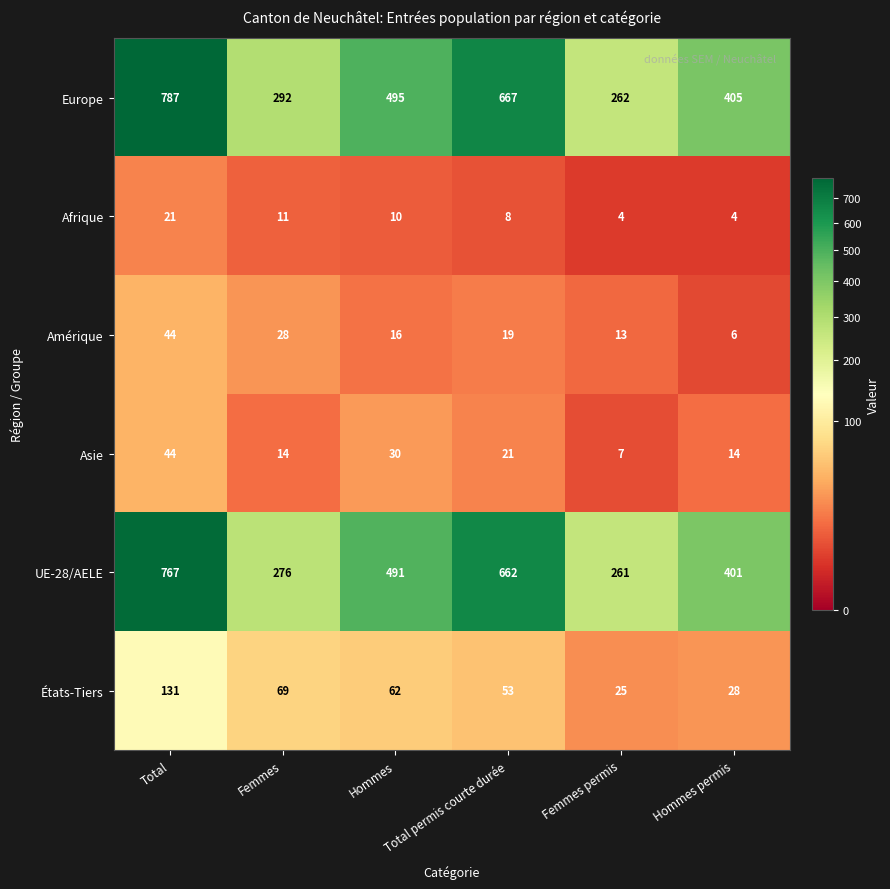

How many data points does each series have?

6